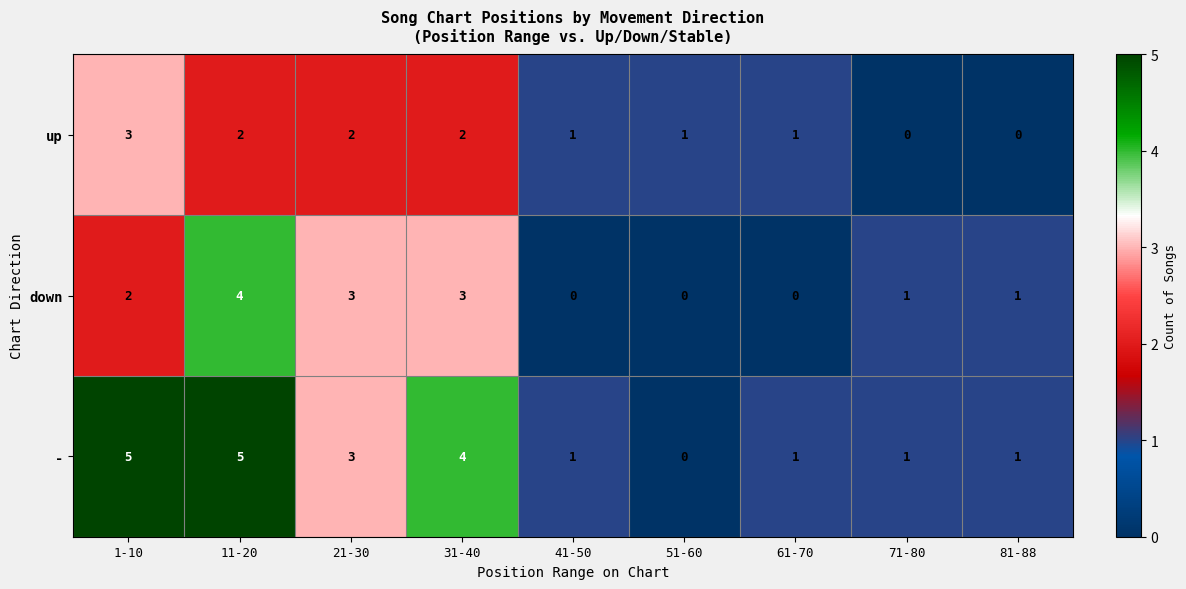

Rank the series by their average value, from highest to lowest.

-, down, up